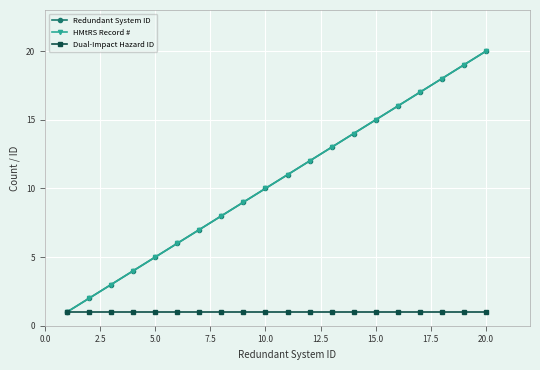

At how many categories does at least one series exceed 1?

19